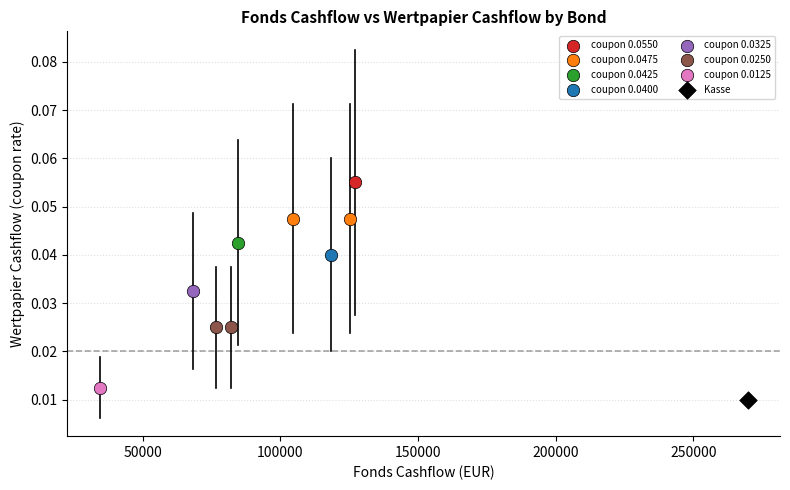

What are all the series names shown in the legend?

coupon 0.0550, coupon 0.0475, coupon 0.0425, coupon 0.0400, coupon 0.0325, coupon 0.0250, coupon 0.0125, Kasse